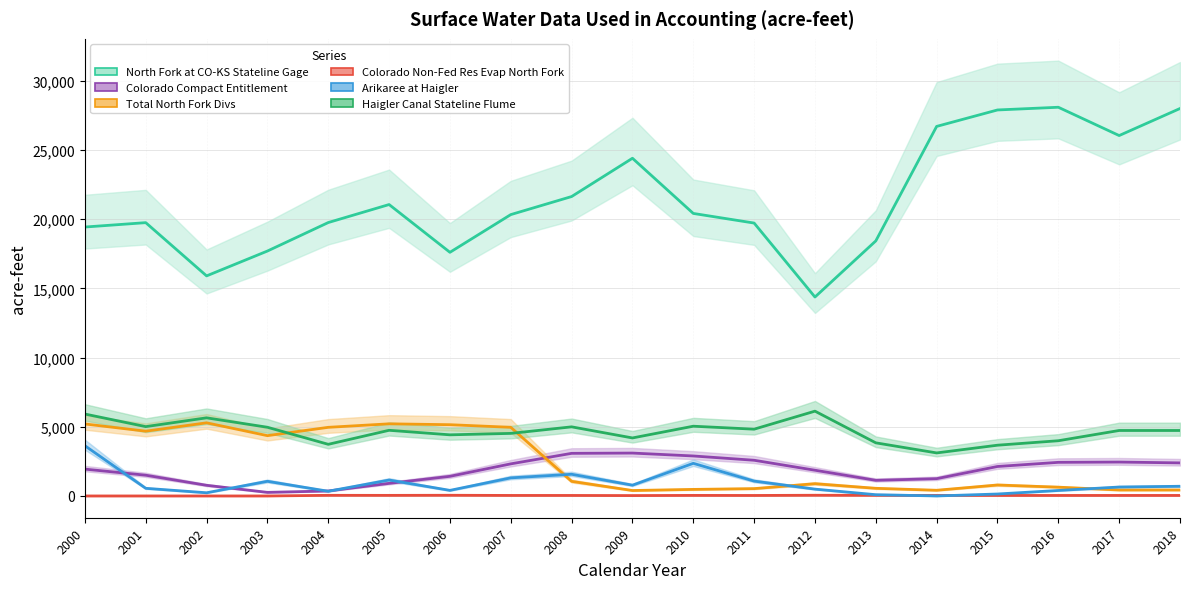

Rank the series at 2005 from lowest to highest value.

Colorado Non-Fed Res Evap North Fork, Colorado Compact Entitlement, Arikaree at Haigler, Haigler Canal Stateline Flume, Total North Fork Divs, North Fork at CO-KS Stateline Gage